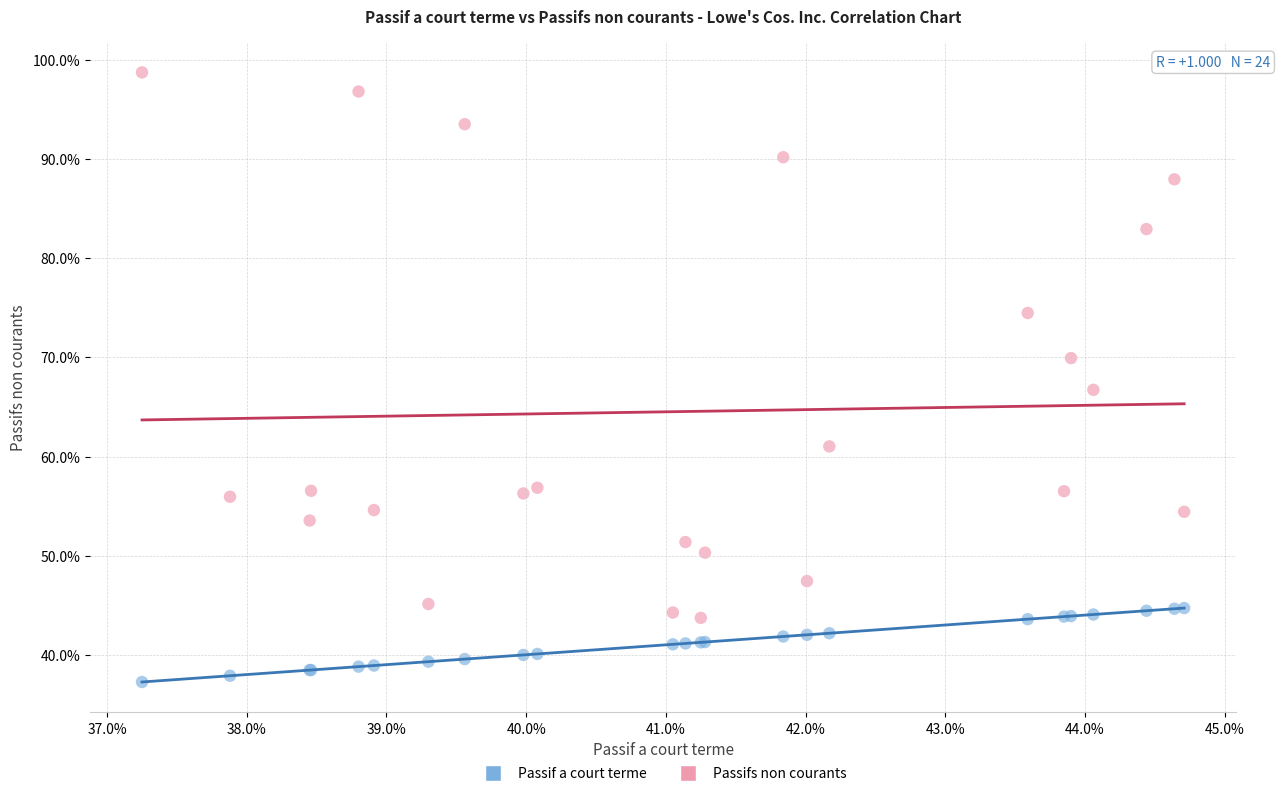

What are all the series names shown in the legend?

Passif a court terme, Passifs non courants